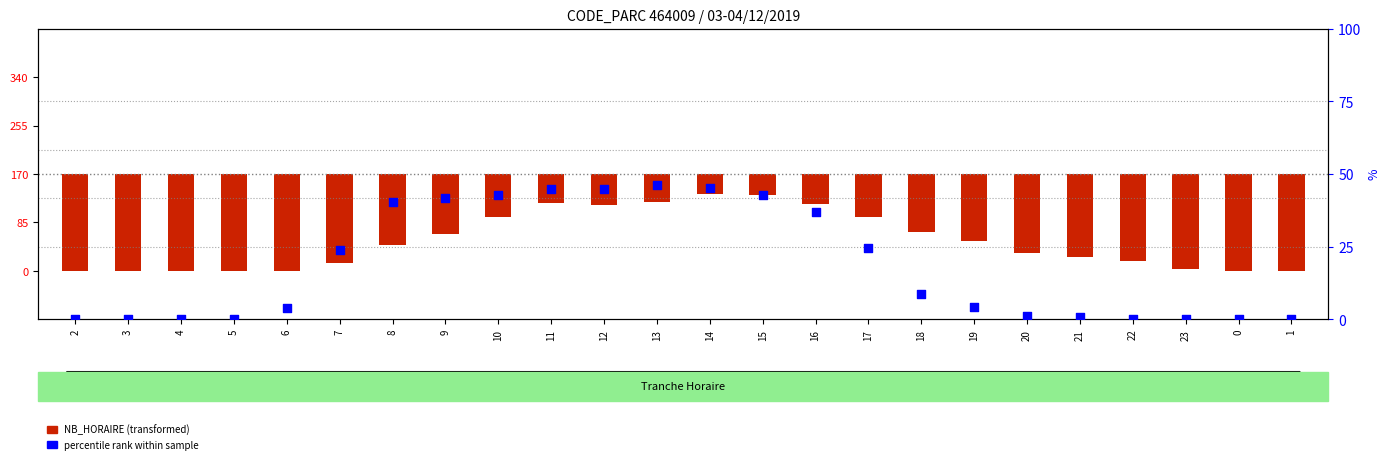

Which series has the largest total across all categories?

percentile rank within sample